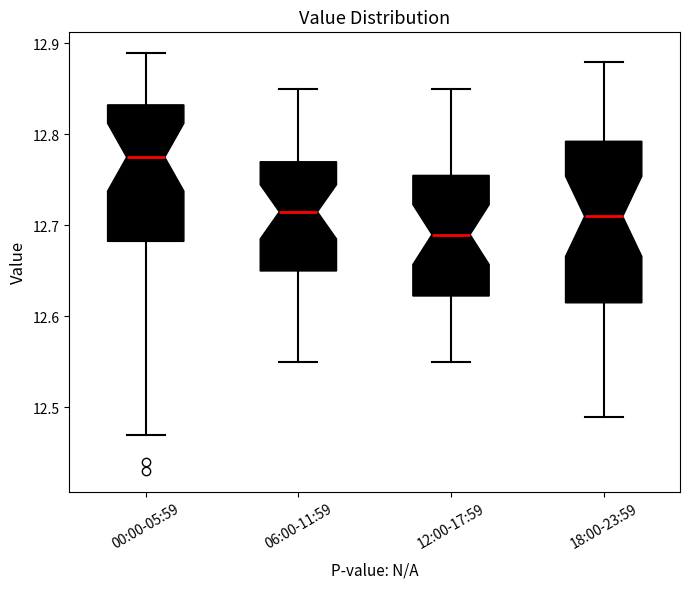

Reading left to right, read every box against the y-axis: the position of its median line, the range the box covers, and the ends of its whiskers. The values are not printed on the chart, so give them approximately, as read against the axis.

00:00-05:59: median 12.78, box 12.68 to 12.83, whiskers 12.47 to 12.89
06:00-11:59: median 12.72, box 12.65 to 12.77, whiskers 12.55 to 12.85
12:00-17:59: median 12.69, box 12.62 to 12.76, whiskers 12.55 to 12.85
18:00-23:59: median 12.71, box 12.62 to 12.79, whiskers 12.49 to 12.88